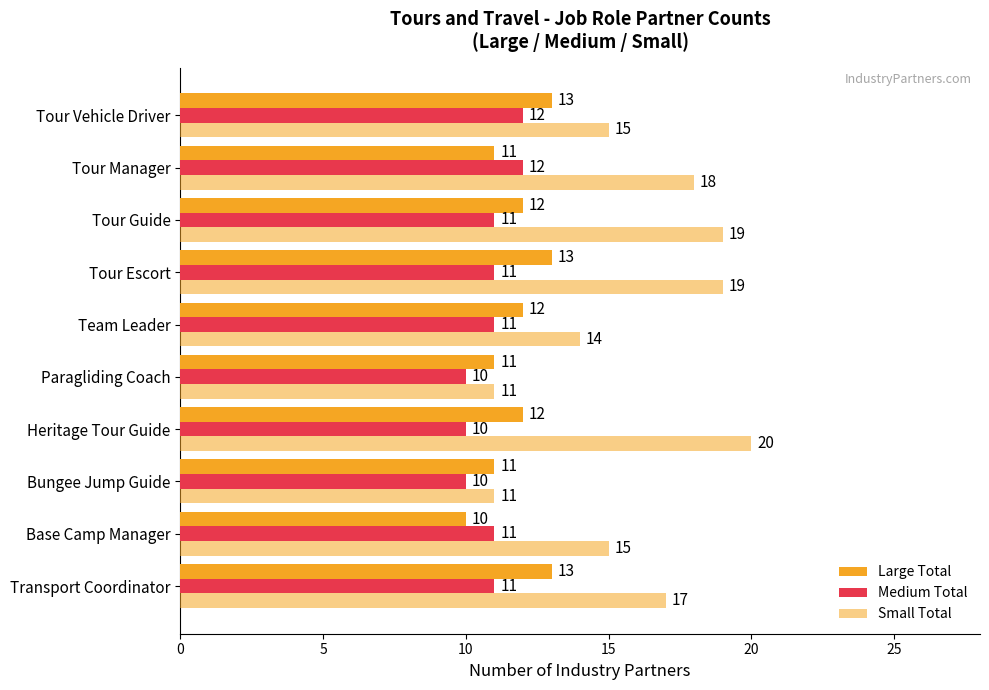

How many categories are shown in the chart?

10